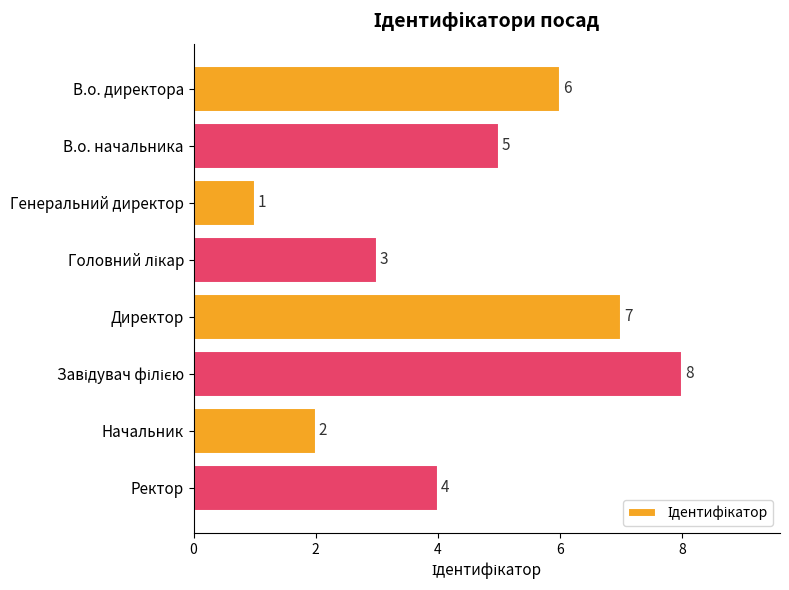

Does the chart contain any negative values?

No